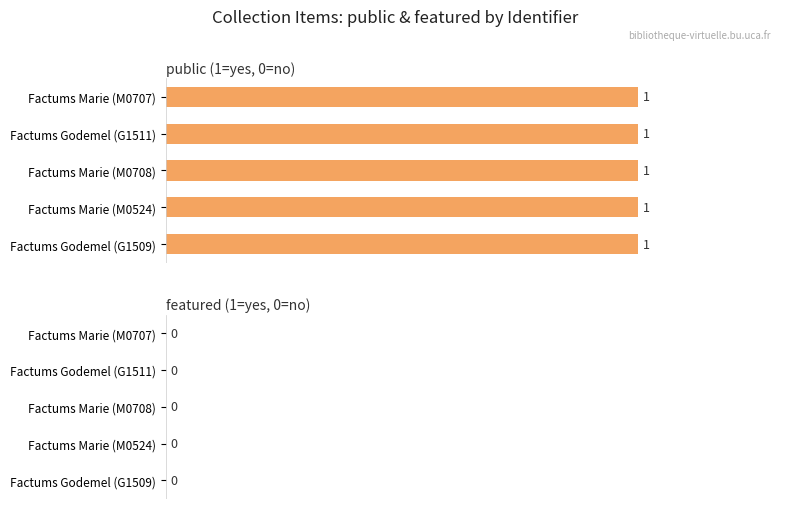

How many distinct data groups are displayed?

2